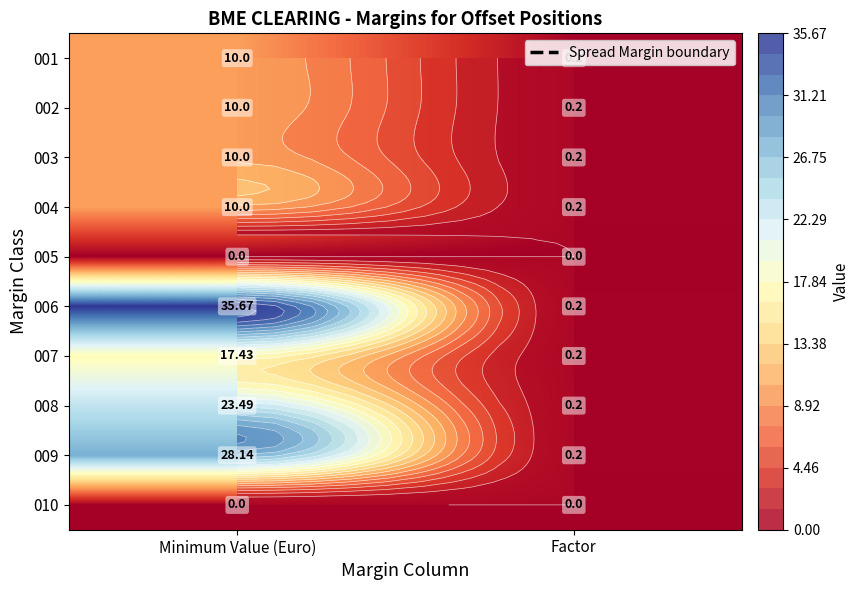

Which series has the largest range (max minus min)?

006